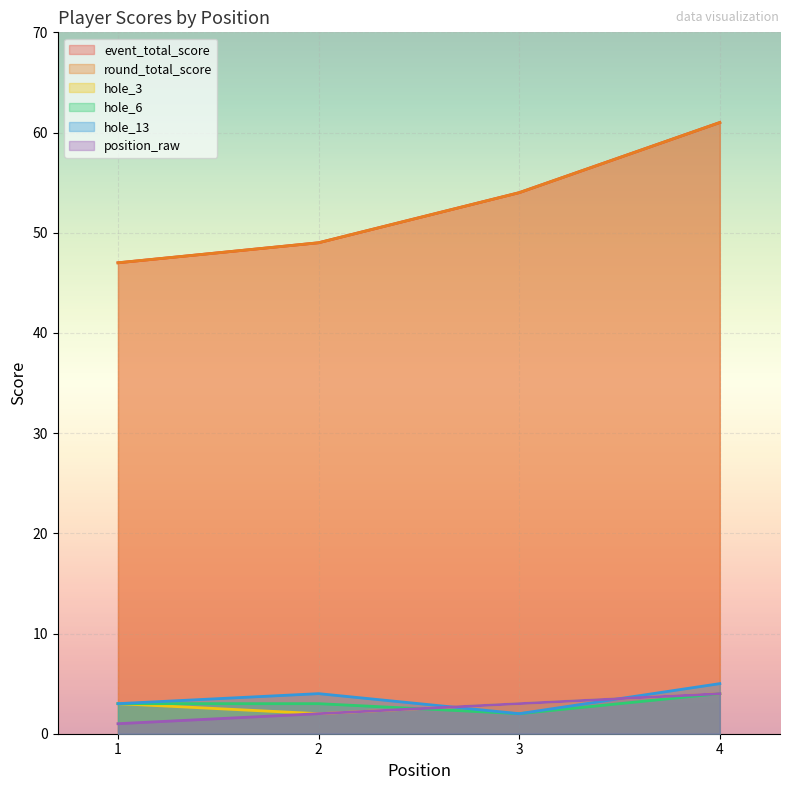

Between 2 and 3, which series saw the biggest shift?

event_total_score